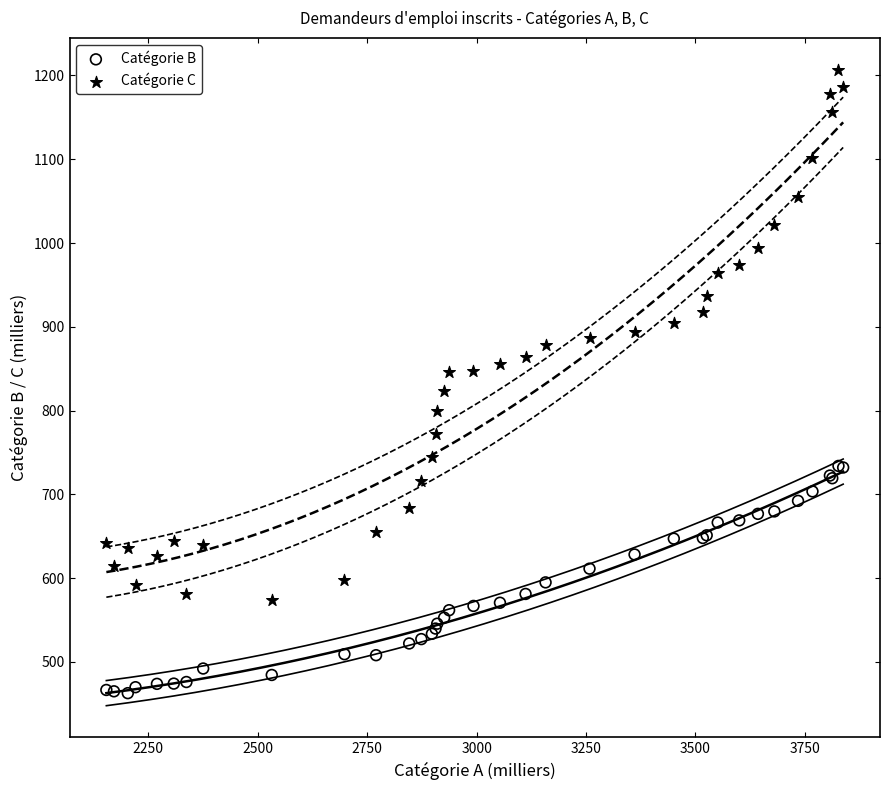

Which series reaches the maximum Y coordinate?

Catégorie C